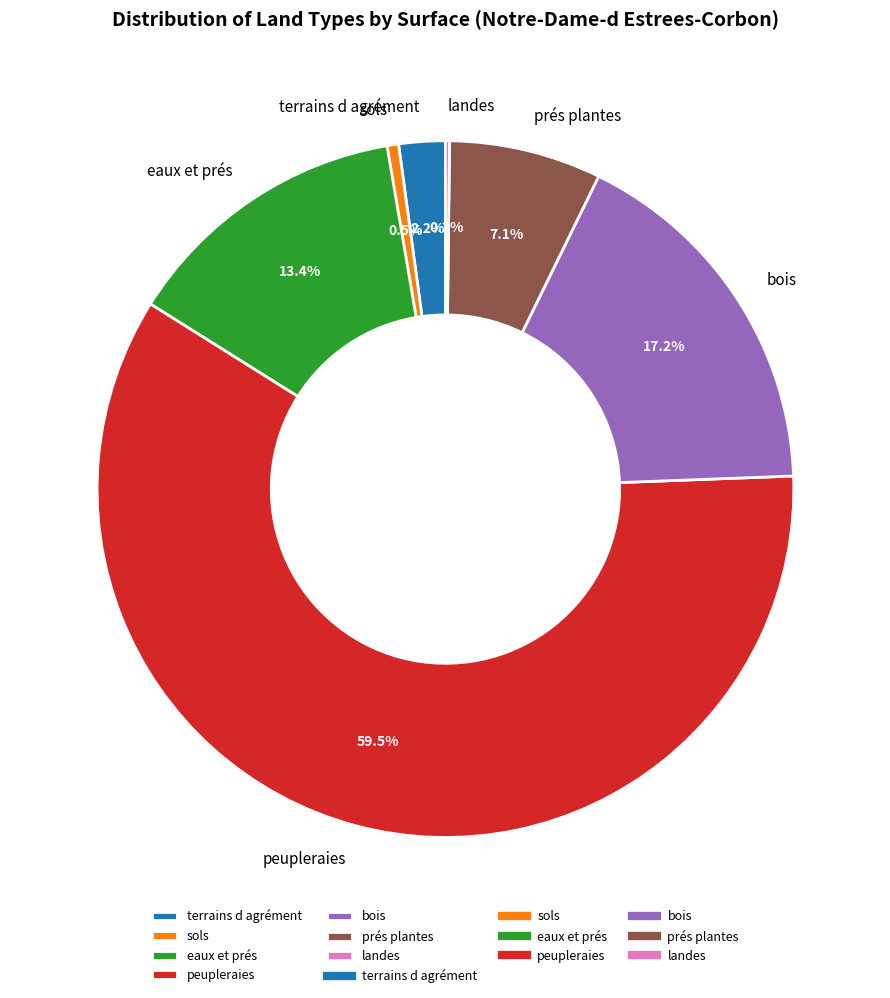

Is there any slice that represents more than half of the pie?

Yes